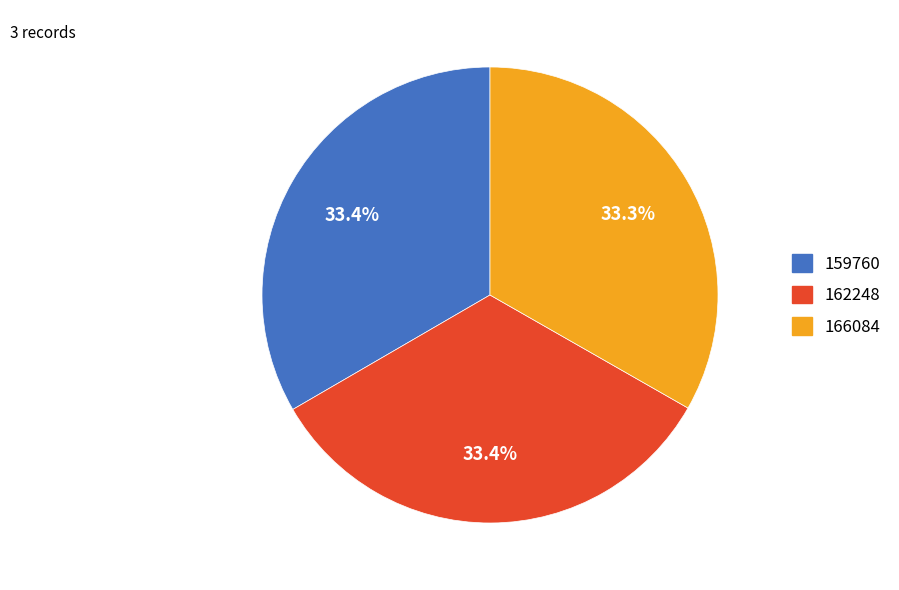

How many slices are in this pie chart?

3